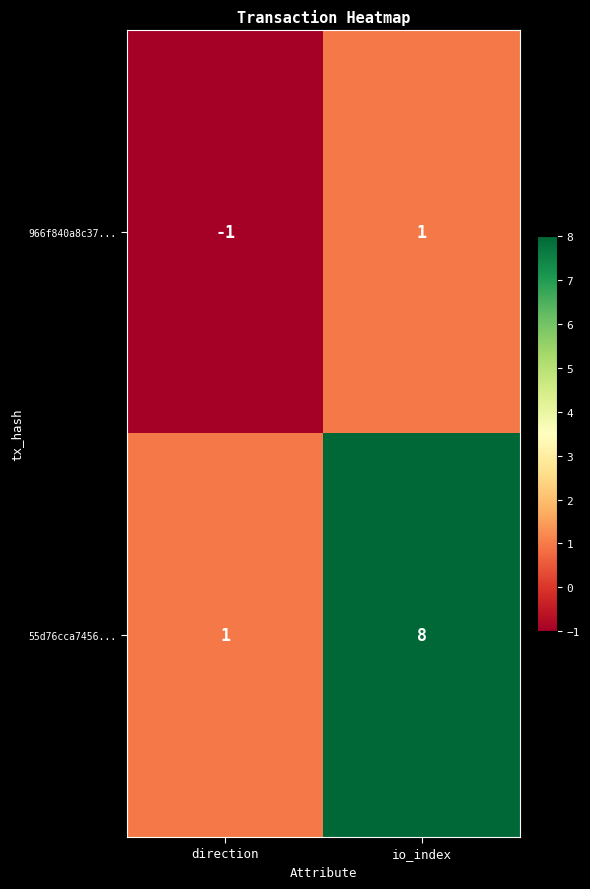

What value does the 55d76cca7456... series have at io_index?

8